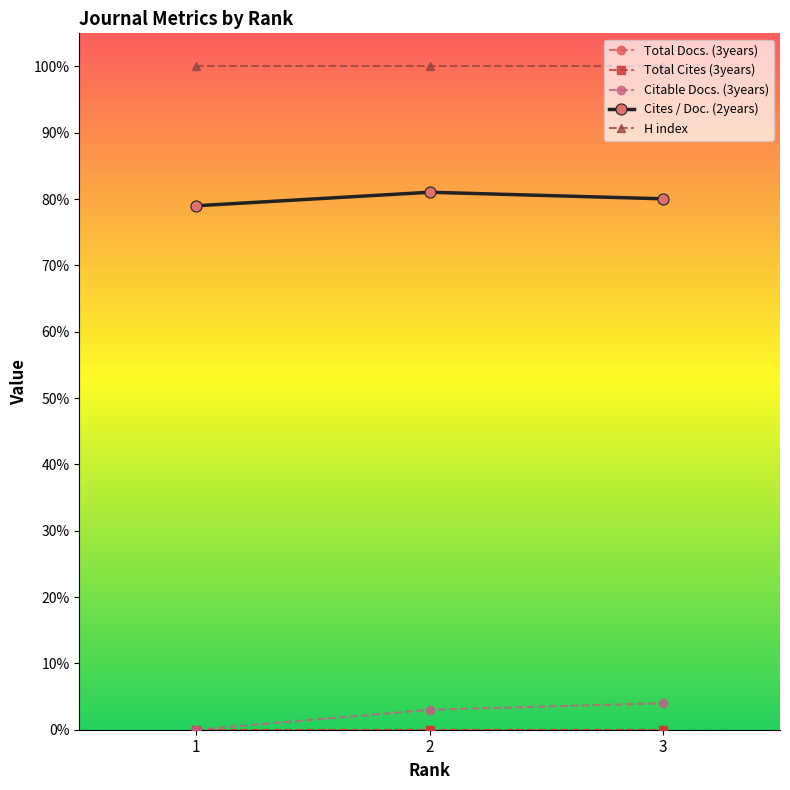

Does the chart display data point markers on the line(s)?

Yes